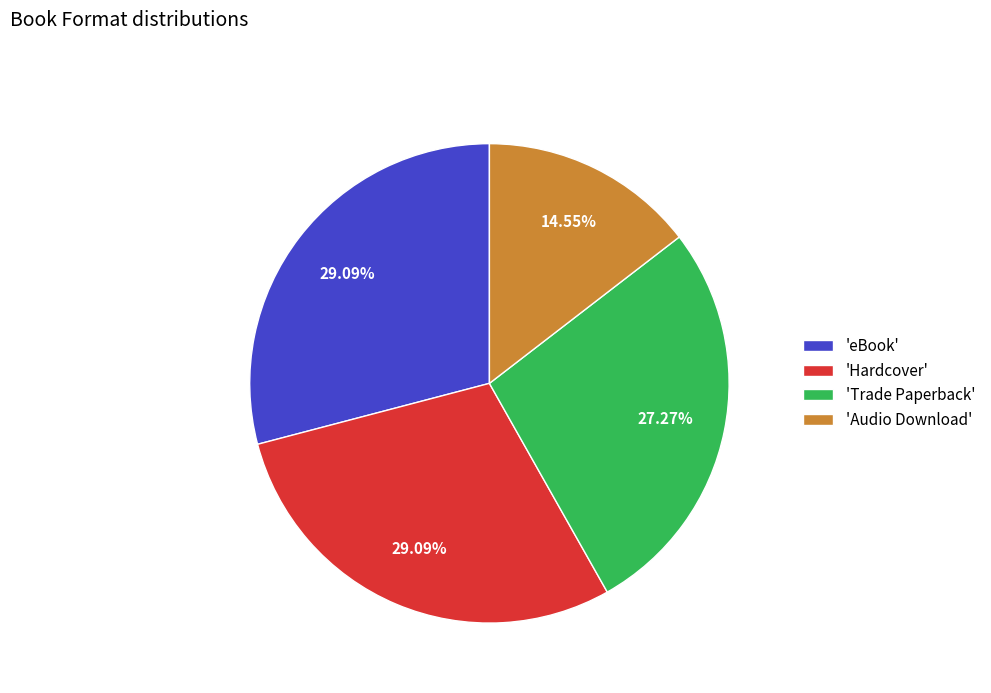

Is there any slice that represents more than half of the pie?

No